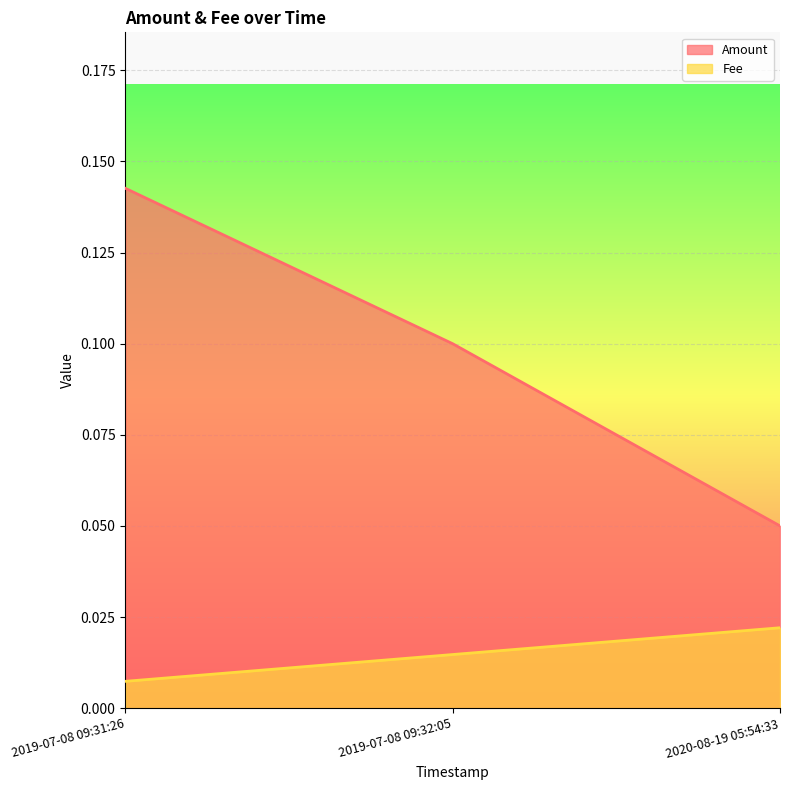

Which series changed the most between 2019-07-08 09:32:05 and 2020-08-19 05:54:33?

Amount